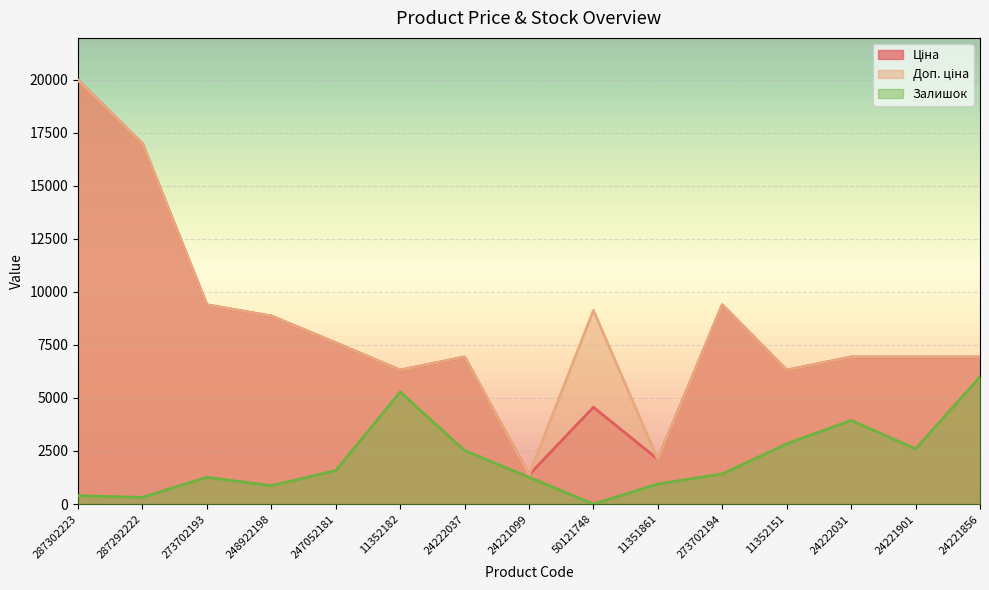

How many categories are shown in the chart?

15